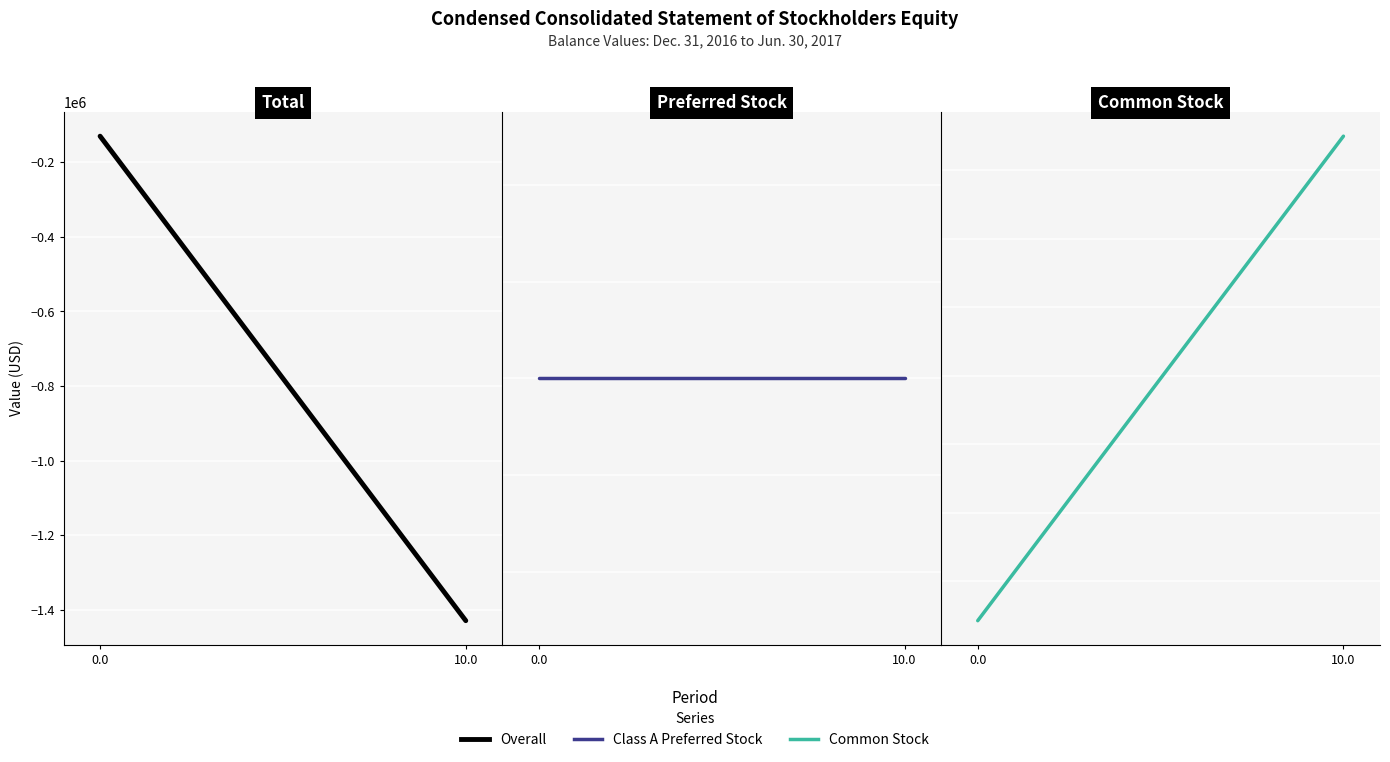

The Class A Preferred Stock series shows 3820 at 0.0. True or false?

False